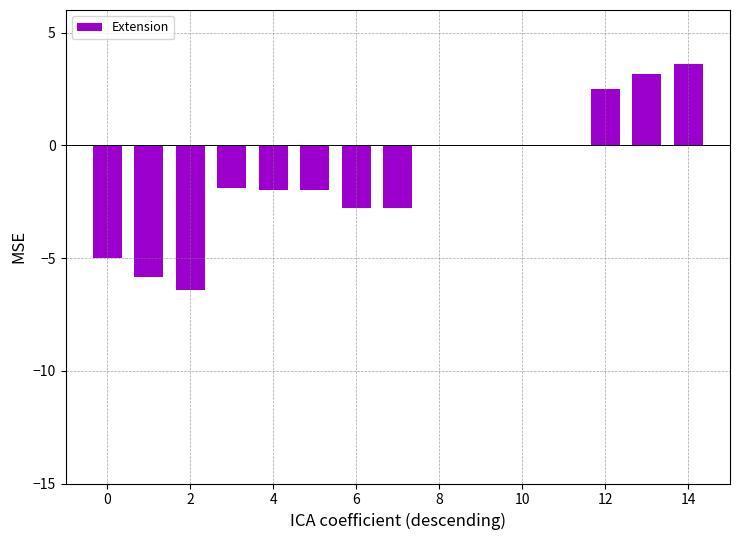

True or false: the data shows -1.5 at 2.

False